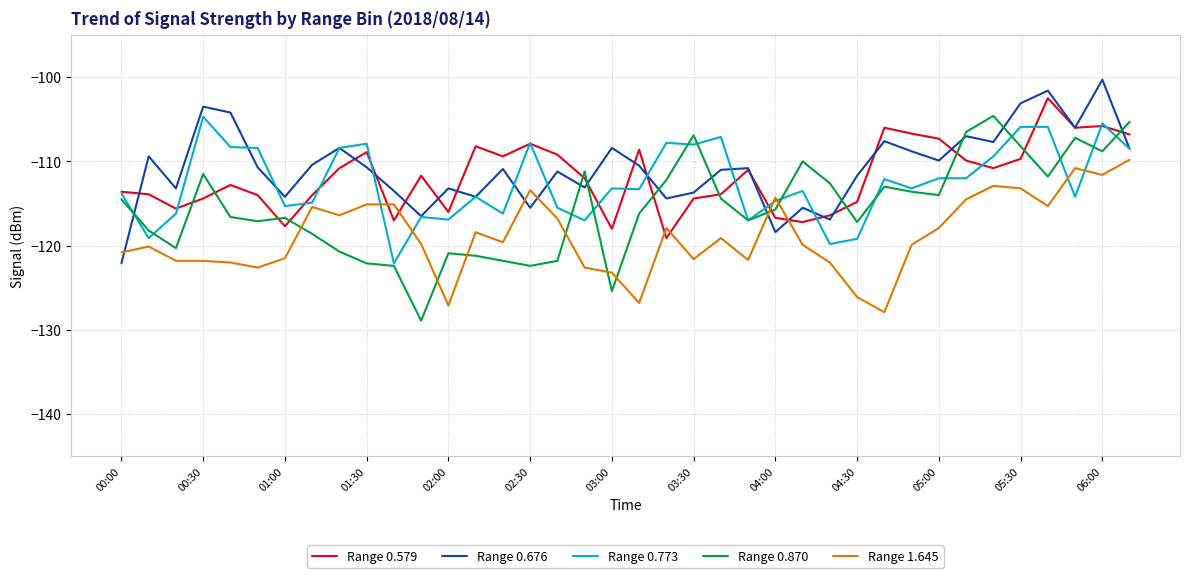

True or false: Range 0.579 and Range 1.645 intersect in this chart.

True